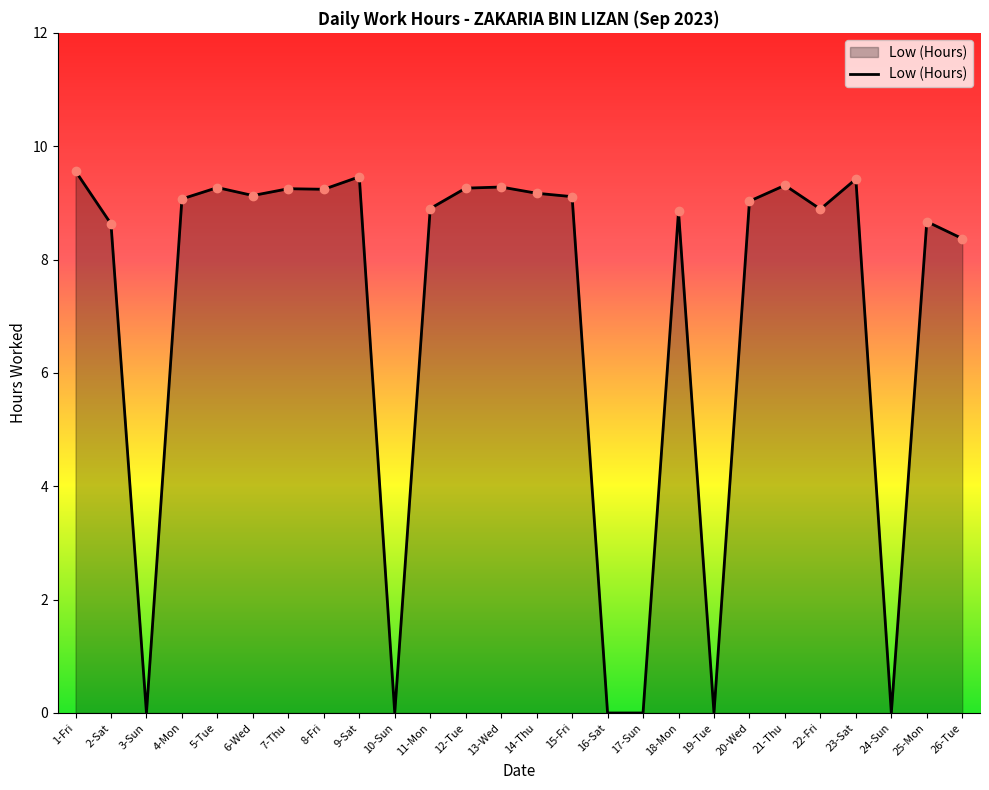

What is the ratio of the value at 4-Mon to the value at 20-Wed?

1.0